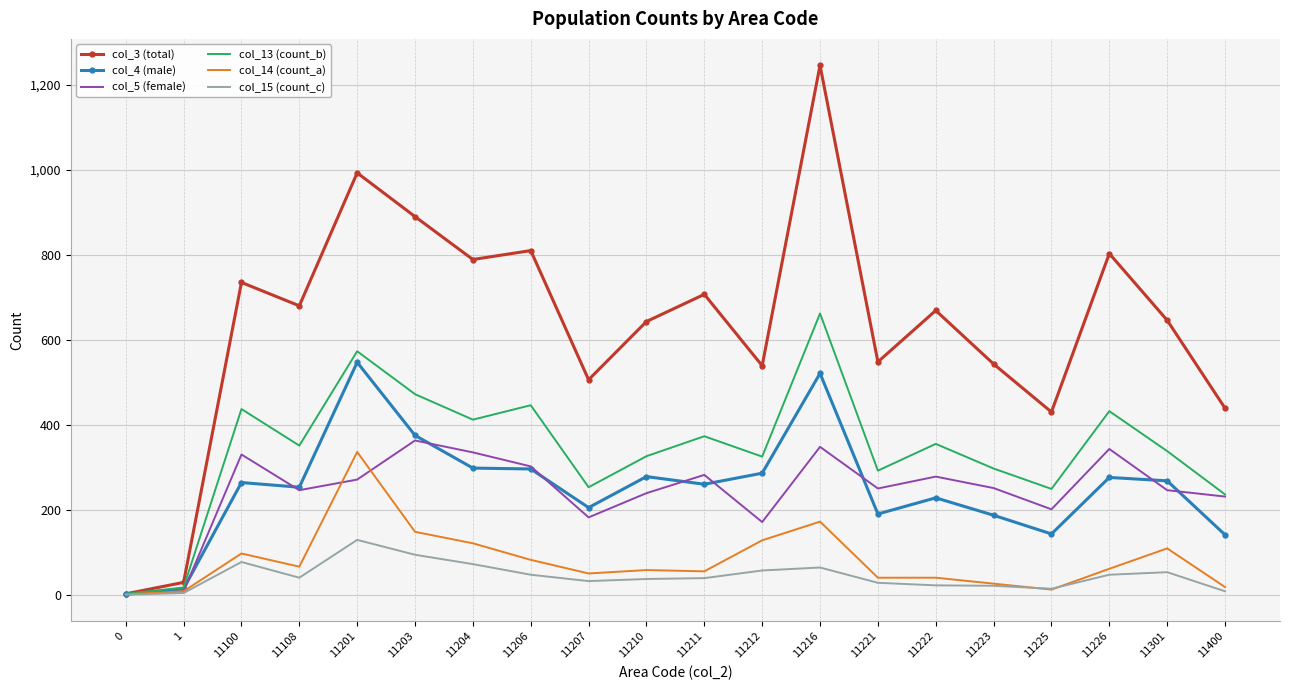

At how many categories does at least one series exceed 1014?

1